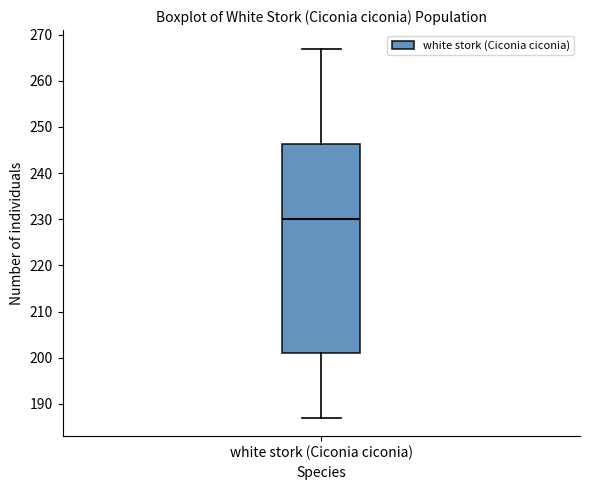

Read this box plot against the y-axis: the position of the median line, the range covered by the box, and the ends of both whiskers. The values are not printed on the chart, so give them approximately, as read against the axis.

median 230, box 201 to 246, whiskers 187 to 267